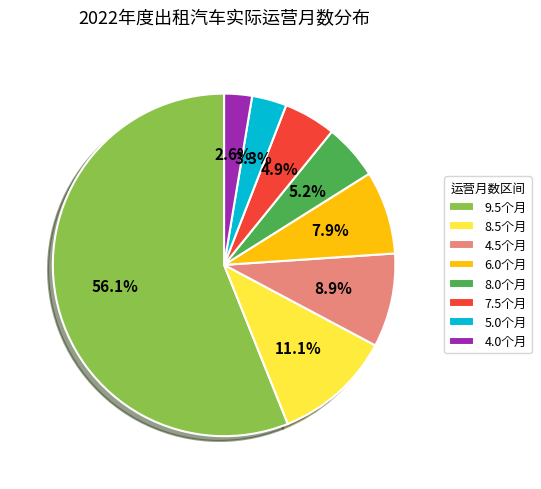

What is the largest slice in the pie chart?

9.5个月